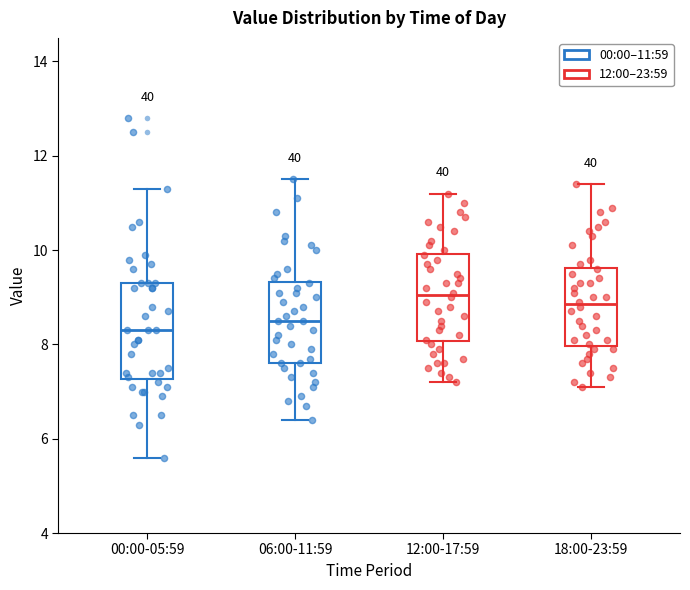

Where does the upper whisker of the box for 12:00-17:59 end on the y-axis? The values are not printed on the chart, so give them approximately, as read against the axis.

11.2